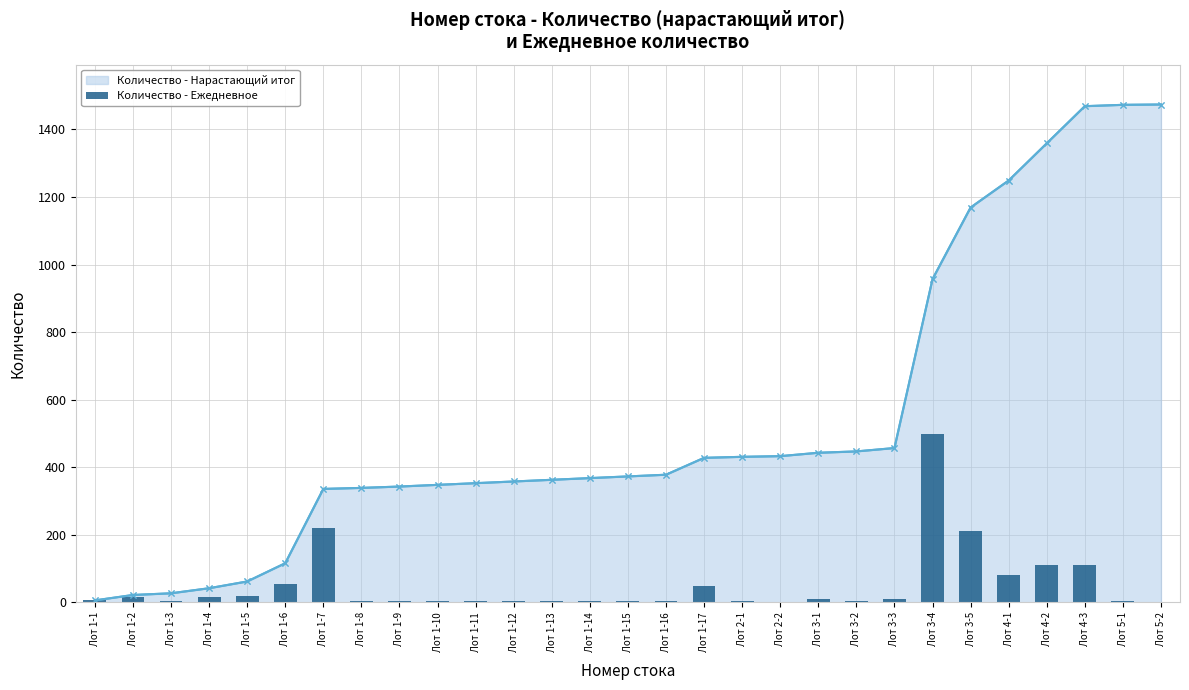

How many data points does each series have?

29